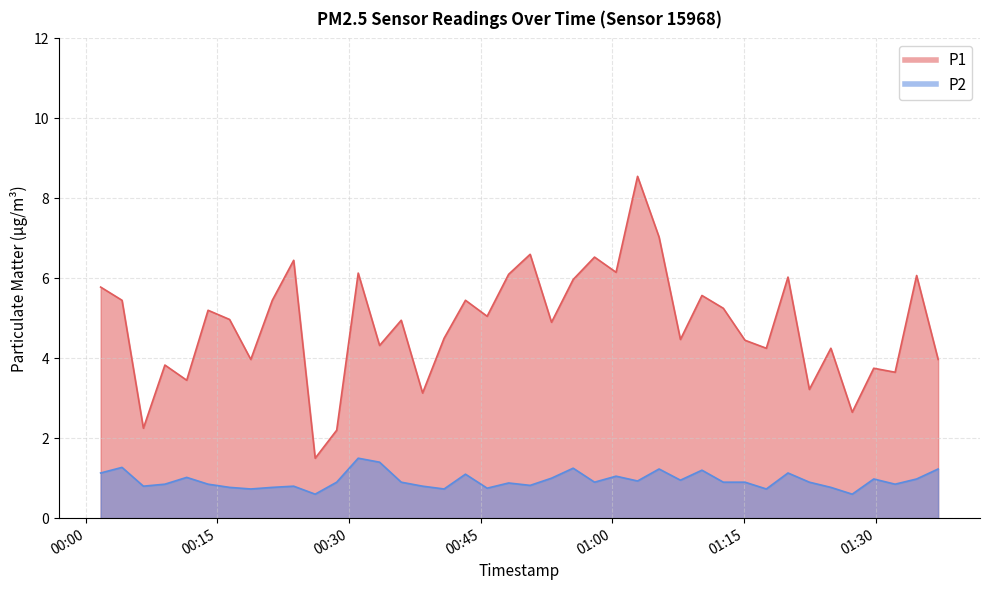

List the labels in order of P2 value, largest first.

2024-03-25T00:31:03, 2024-03-25T00:33:29, 2024-03-25T00:04:09, 2024-03-25T00:55:32, 2024-03-25T01:05:19, 2024-03-25T01:37:06, 2024-03-25T01:10:12, 2024-03-25T00:01:43, 2024-03-25T01:20:00, 2024-03-25T00:43:16, 2024-03-25T01:00:25, 2024-03-25T00:11:31, 2024-03-25T00:53:04, 2024-03-25T01:29:46, 2024-03-25T01:34:39, 2024-03-25T01:07:45, 2024-03-25T01:02:52, 2024-03-25T00:28:36, 2024-03-25T00:35:57, 2024-03-25T00:57:58, 2024-03-25T01:12:38, 2024-03-25T01:15:06, 2024-03-25T01:22:26, 2024-03-25T00:48:11, 2024-03-25T00:09:02, 2024-03-25T00:13:57, 2024-03-25T01:32:12, 2024-03-25T00:50:38, 2024-03-25T00:06:35, 2024-03-25T00:23:42, 2024-03-25T00:38:23, 2024-03-25T00:16:24, 2024-03-25T00:21:16, 2024-03-25T01:24:53, 2024-03-25T00:45:44, 2024-03-25T00:18:49, 2024-03-25T00:40:50, 2024-03-25T01:17:32, 2024-03-25T00:26:09, 2024-03-25T01:27:19